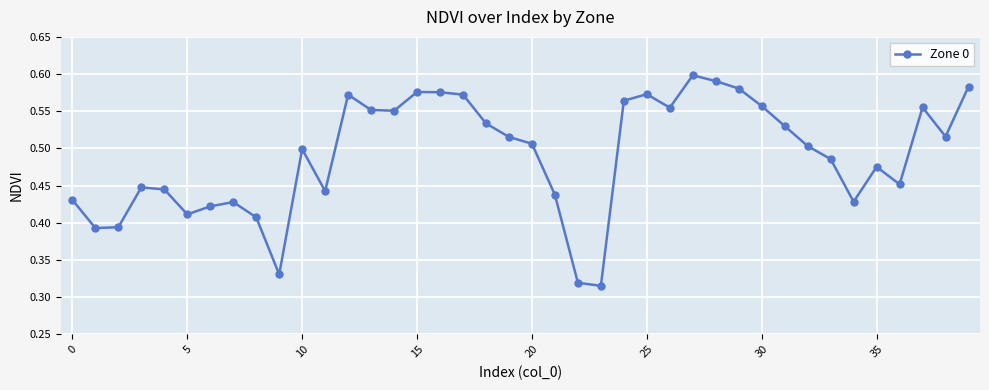

Is this an area chart (filled region under the line)?

No